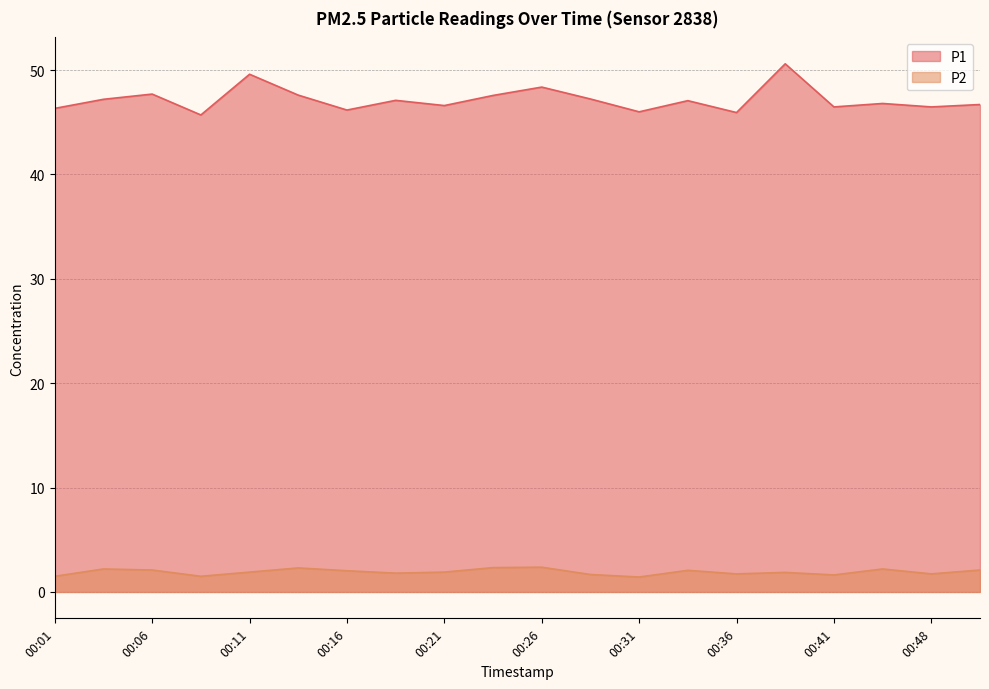

Rank the series at 00:21 from highest to lowest value.

P1, P2